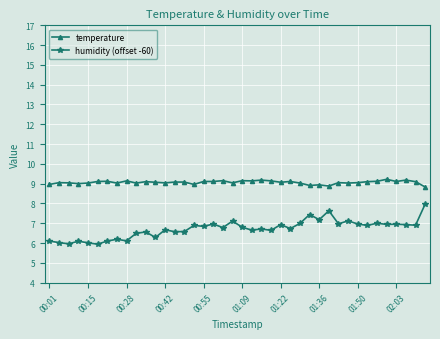

What is the smallest value displayed?

5.9